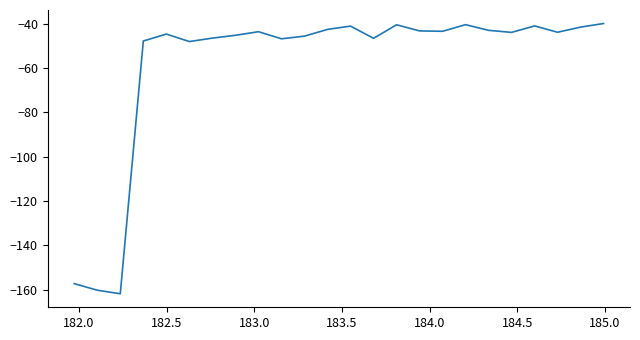

Count the number of categories in the chart.

24